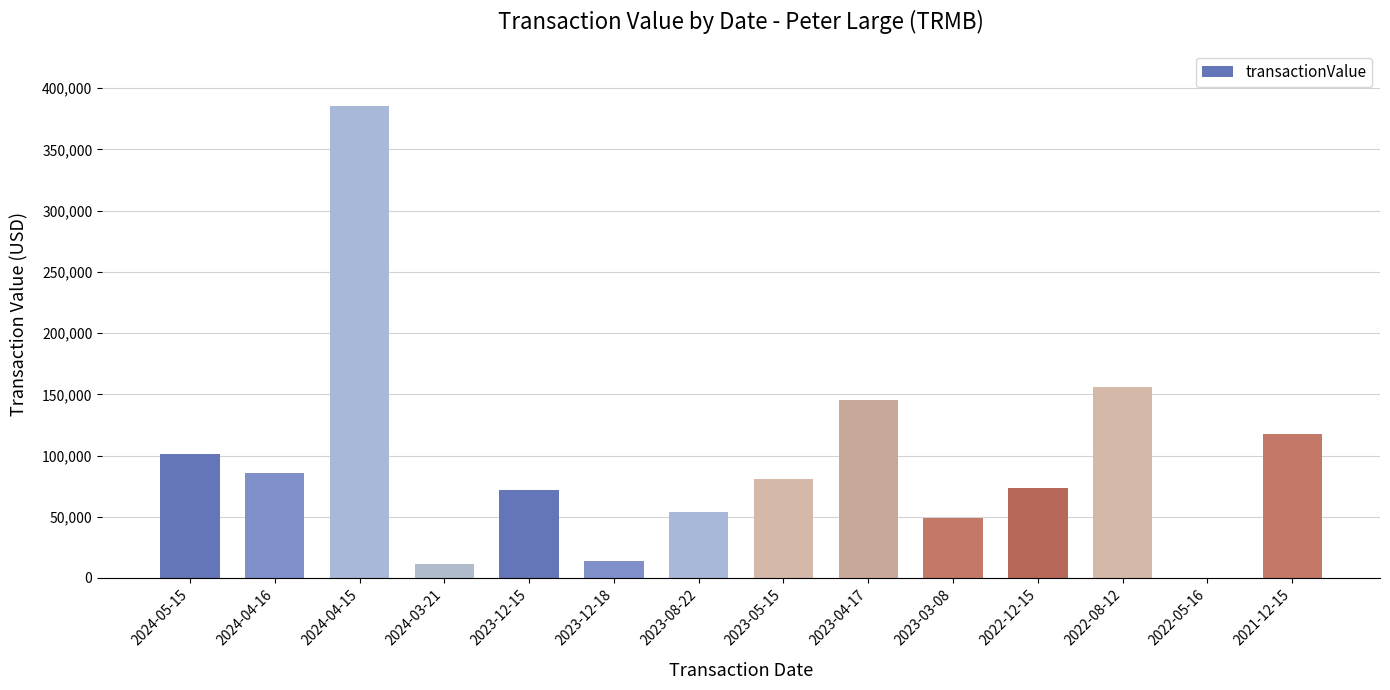

The value at 2024-04-16 is 85518. True or false?

True